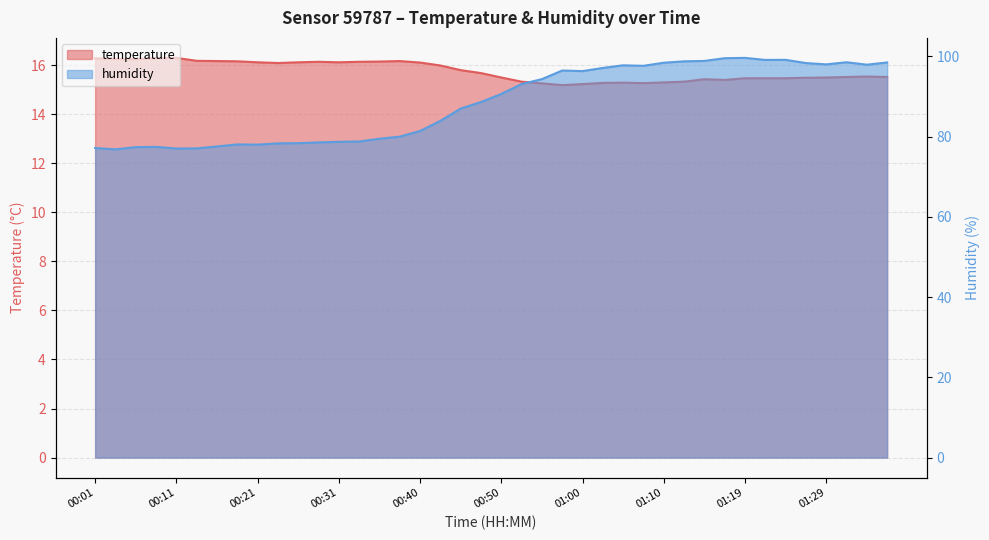

True or false: temperature and humidity cross at least once.

False